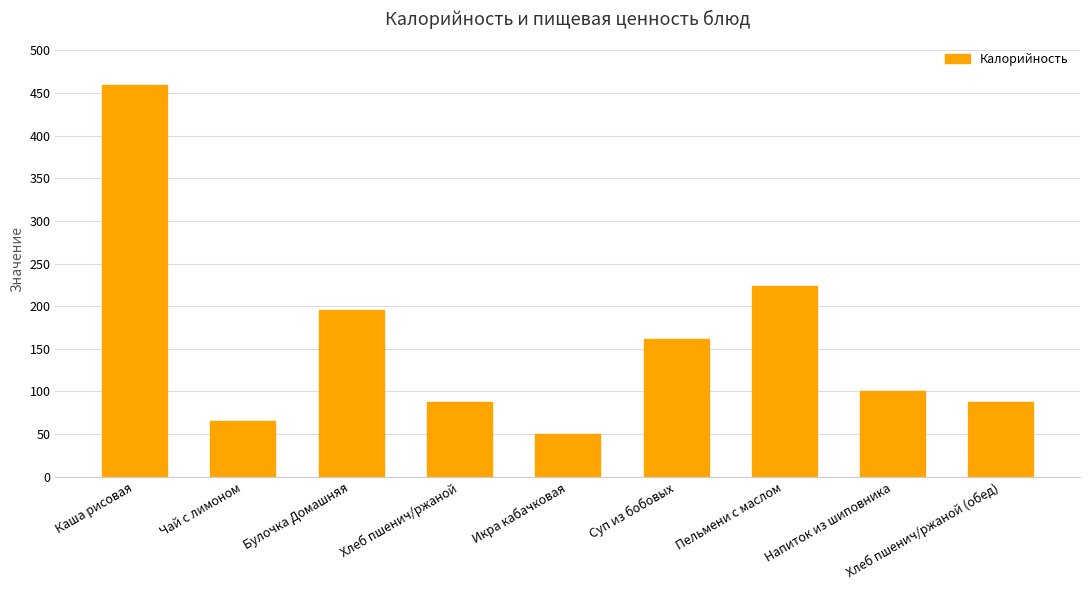

Approximately how many times larger is the value at Пельмени с маслом compared to Булочка Домашняя?

1.1